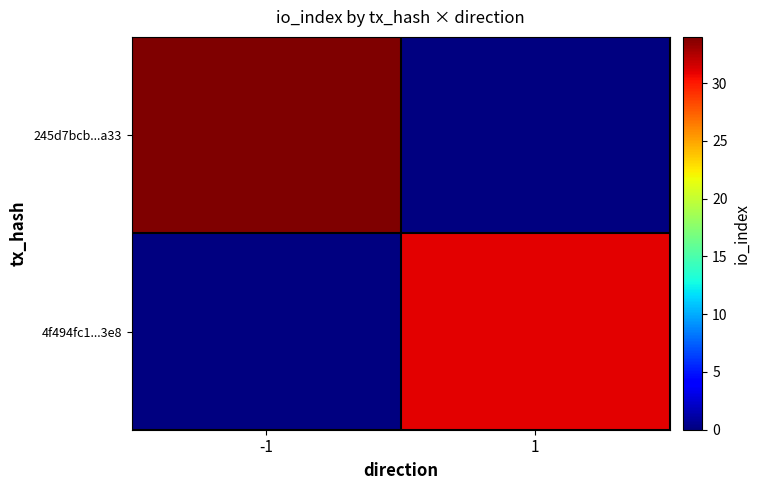

Which series has the widest spread of values?

245d7bcb...a33